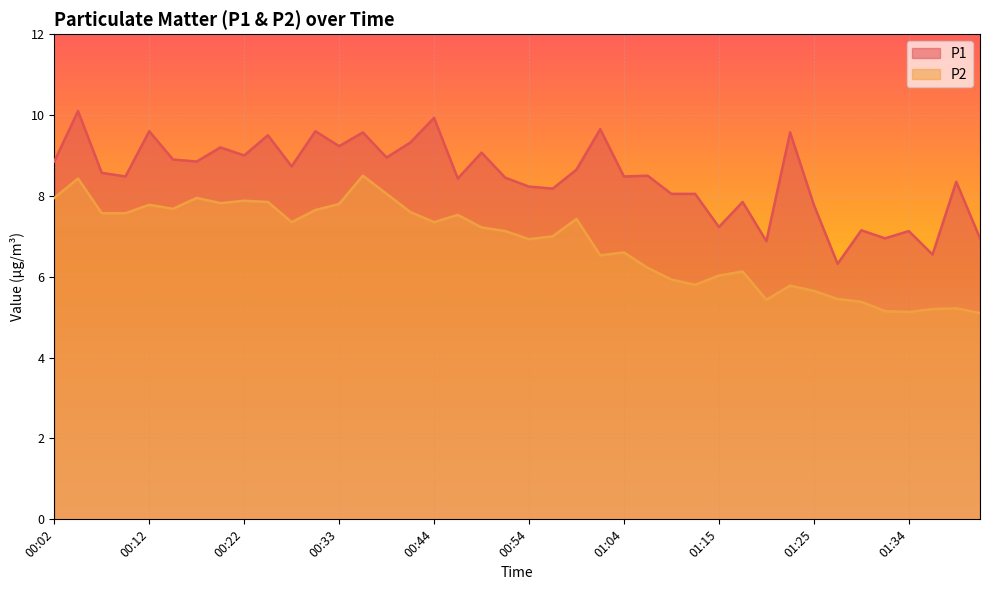

Reading left to right, what are all the values shown in this chart?

P1: 8.8	10.1	8.6	8.5	9.6	8.9	8.8	9.2	9.0	9.5	8.7	9.6	9.2	9.6	8.9	9.3	9.9	8.4	9.1	8.4	8.2	8.2	8.7	9.7	8.5	8.5	8.1	8.1	7.2	7.8	6.9	9.6	7.8	6.3	7.2	7.0	7.1	6.5	8.3	7.0
P2: 8.0	8.4	7.6	7.6	7.8	7.7	8.0	7.8	7.9	7.8	7.3	7.7	7.8	8.5	8.1	7.6	7.3	7.5	7.2	7.1	6.9	7.0	7.4	6.5	6.6	6.2	5.9	5.8	6.0	6.1	5.4	5.8	5.7	5.5	5.4	5.2	5.1	5.2	5.2	5.1